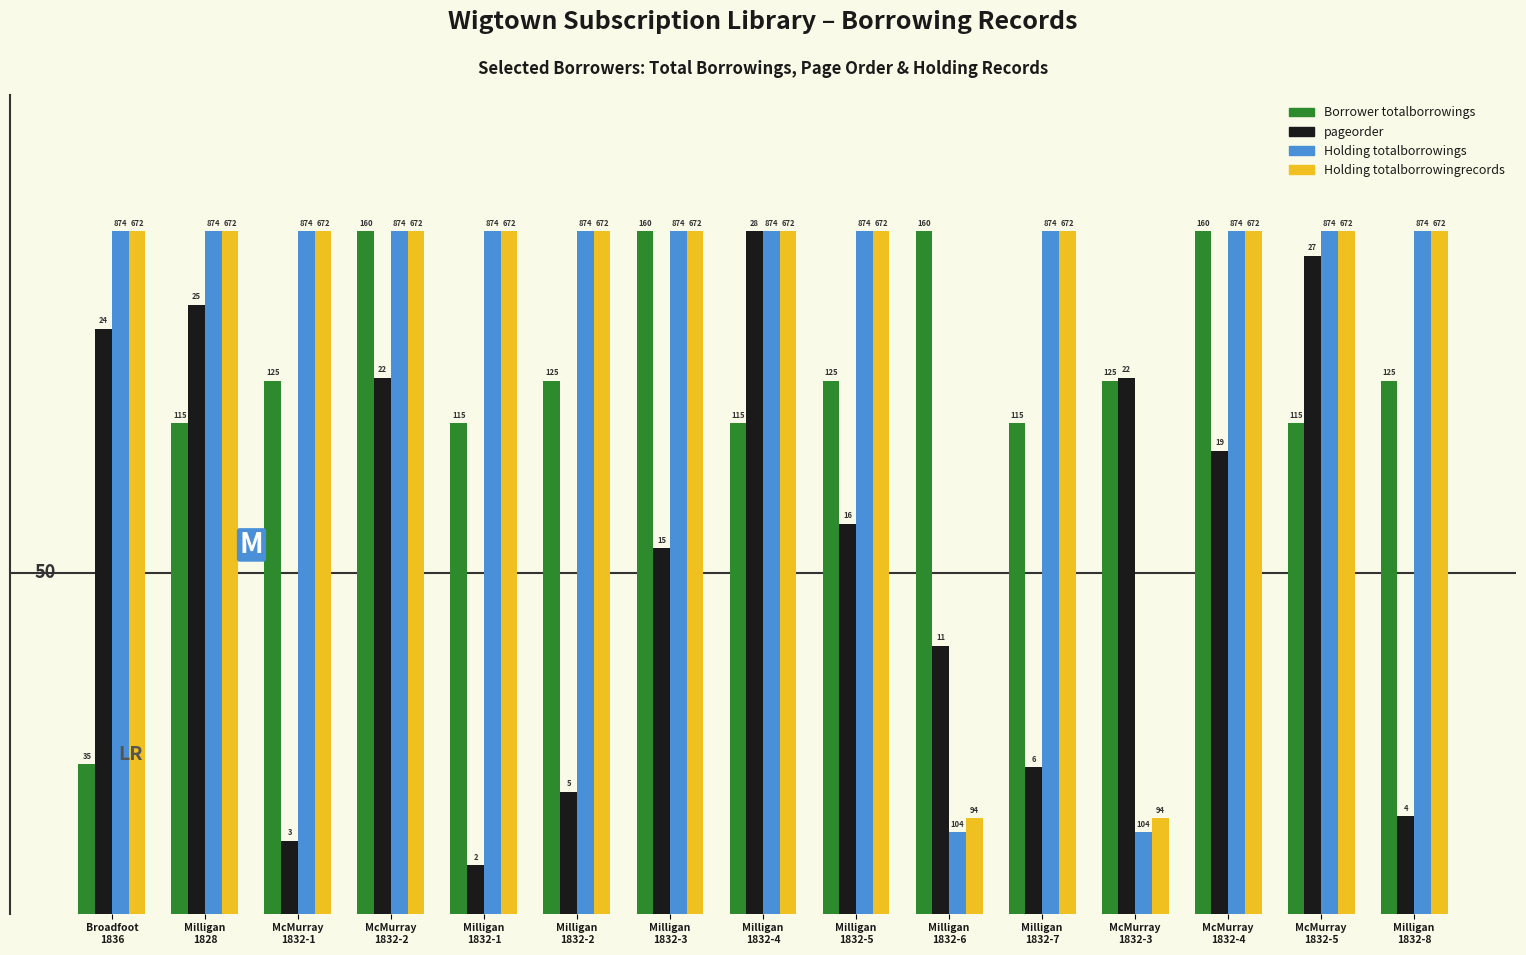

Is the value of Borrower totalborrowings at Milligan
1832-3 greater than the value of Holding totalborrowingrecords at Milligan
1832-8?

No